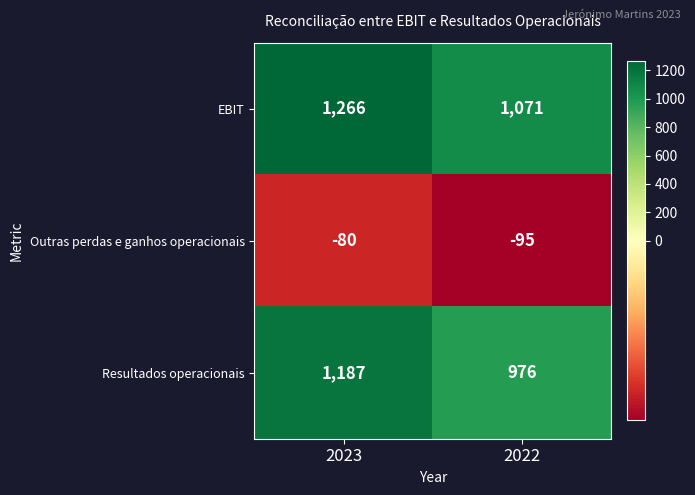

Is it true that Outras perdas e ganhos operacionais equals -111 at 2023?

False